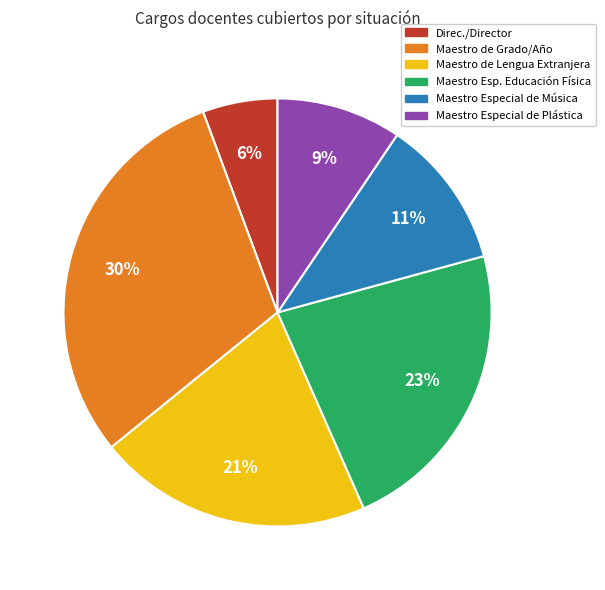

Is there a majority slice in this chart?

No